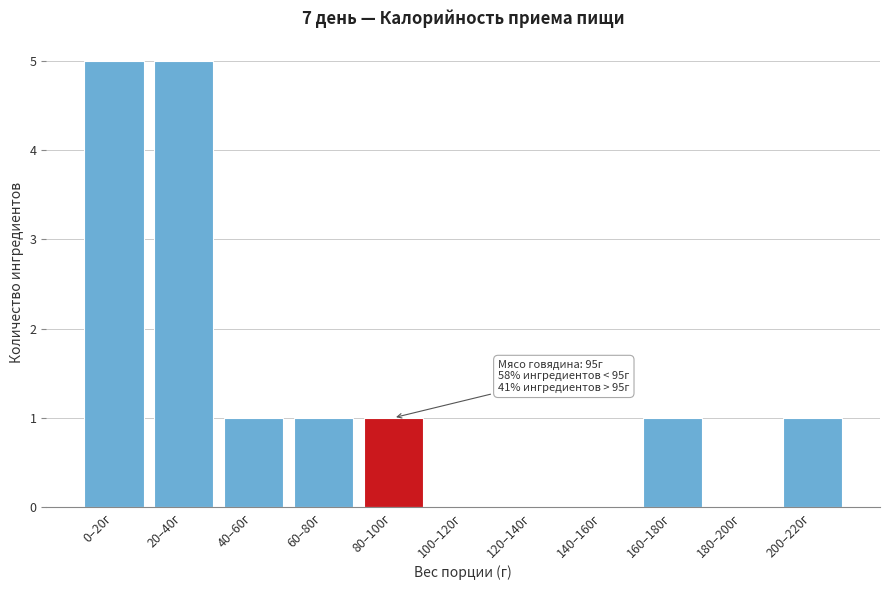

Reading left to right, list all the values displayed in this chart.

0–20г=5	20–40г=5	40–60г=1	60–80г=1	80–100г=1	100–120г=0	120–140г=0	140–160г=0	160–180г=1	180–200г=0	200–220г=1